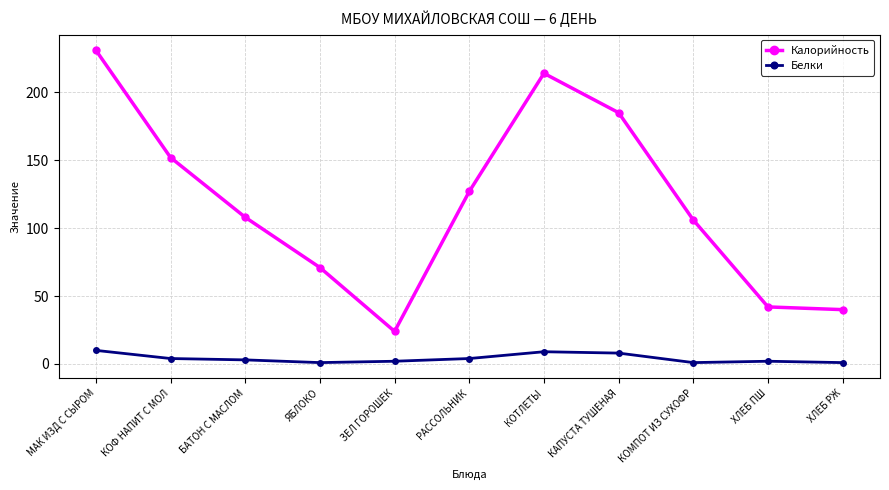

What is the sum of all Белки values?

45